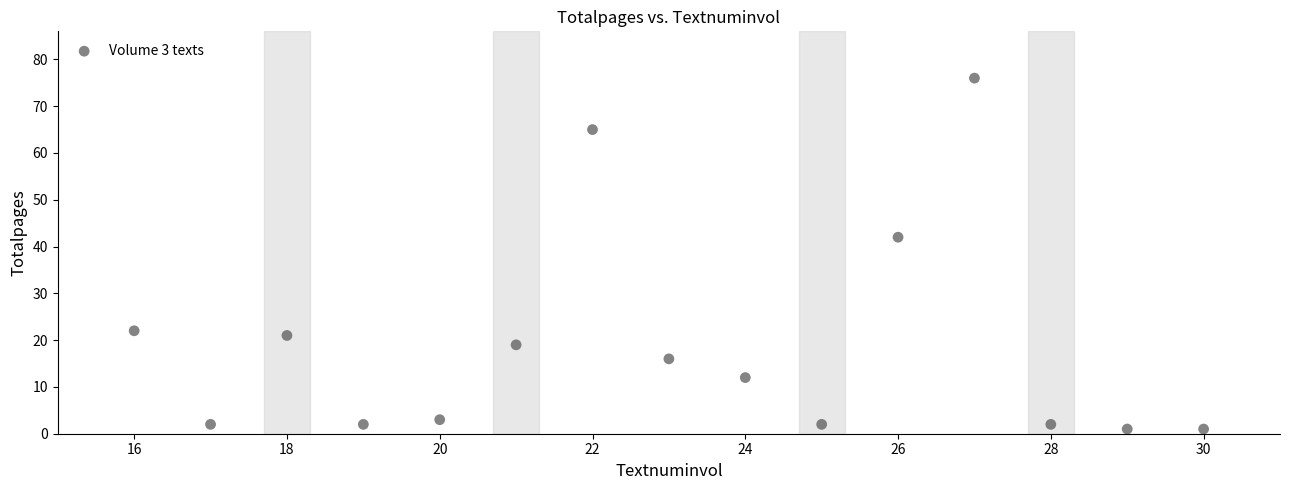

What is the range of X values (max minus min)?

14